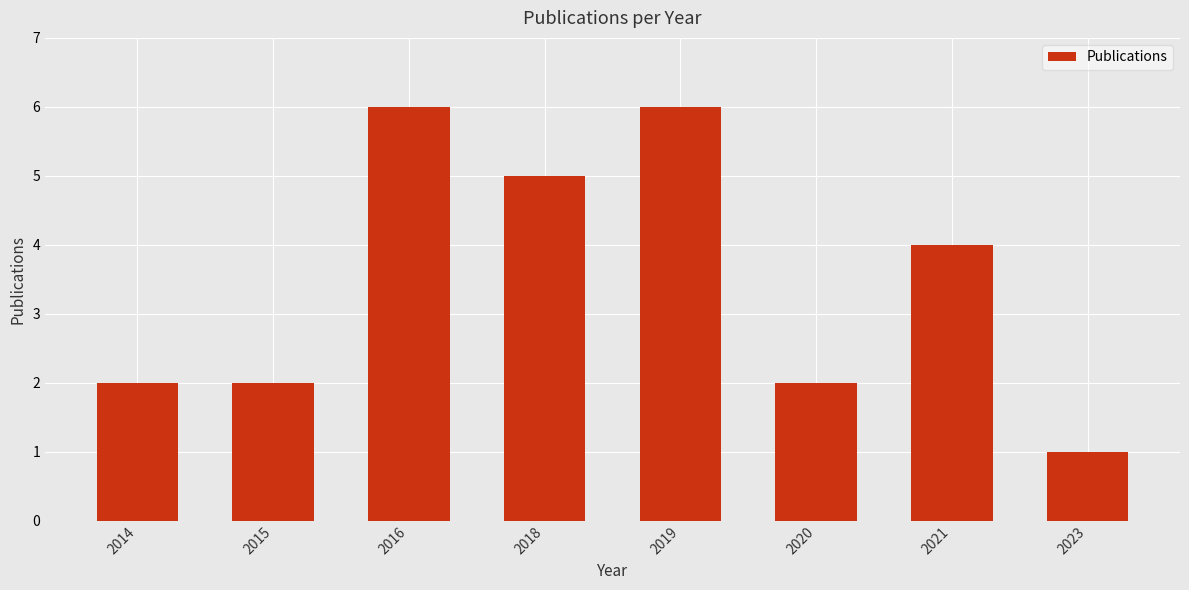

What is the difference between the values at 2020 and 2023?

1